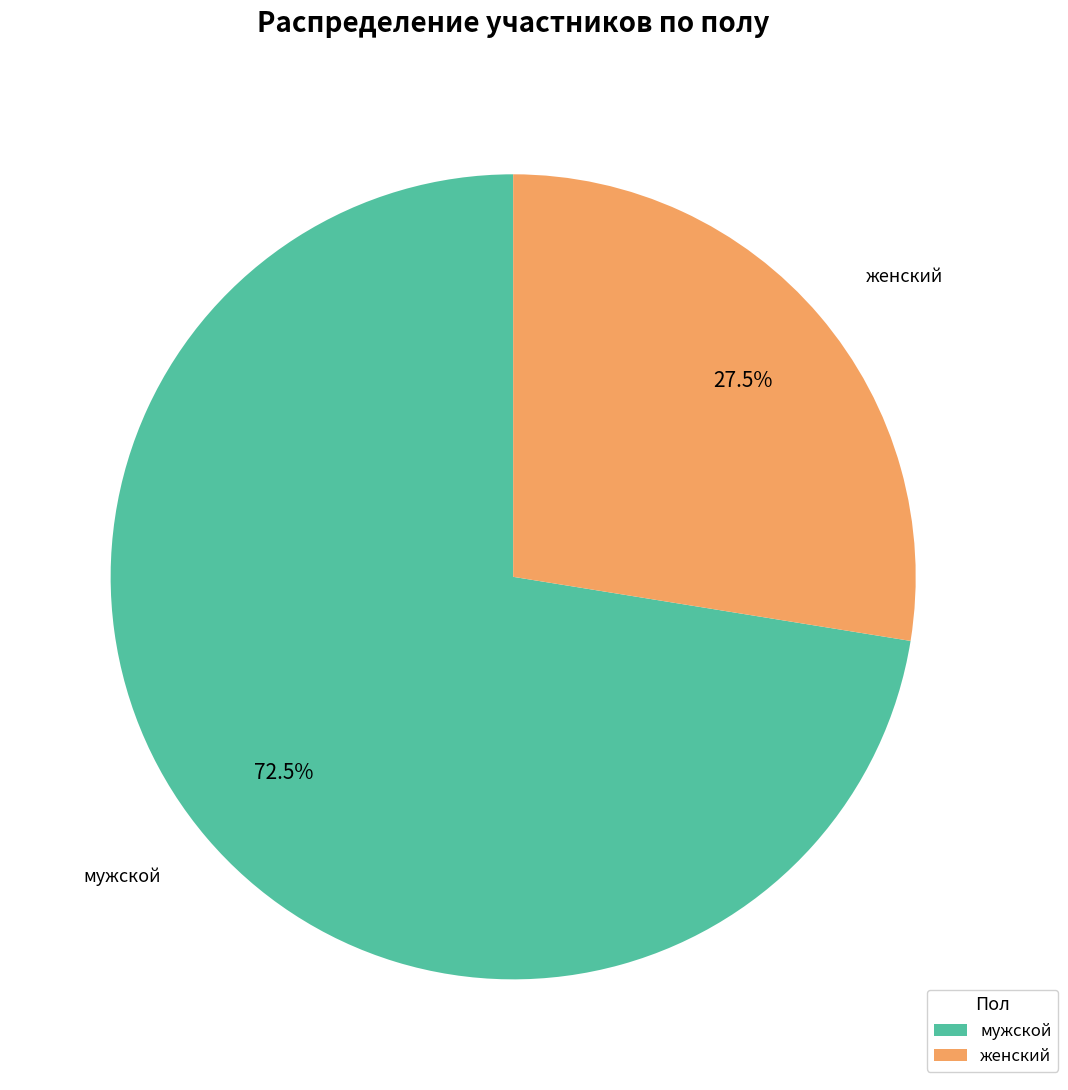

To the nearest percent, what is the difference between the largest and smallest slice percentages?

45%